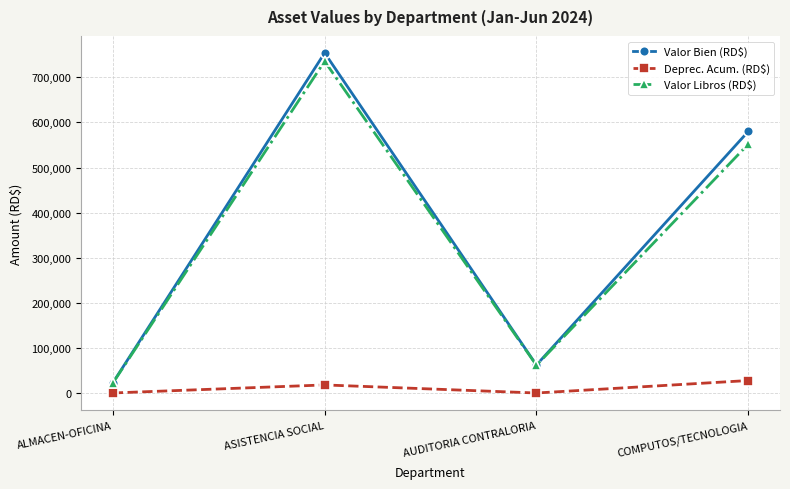

Where is Valor Libros (RD$) nearest to the value 378990?

COMPUTOS/TECNOLOGIA